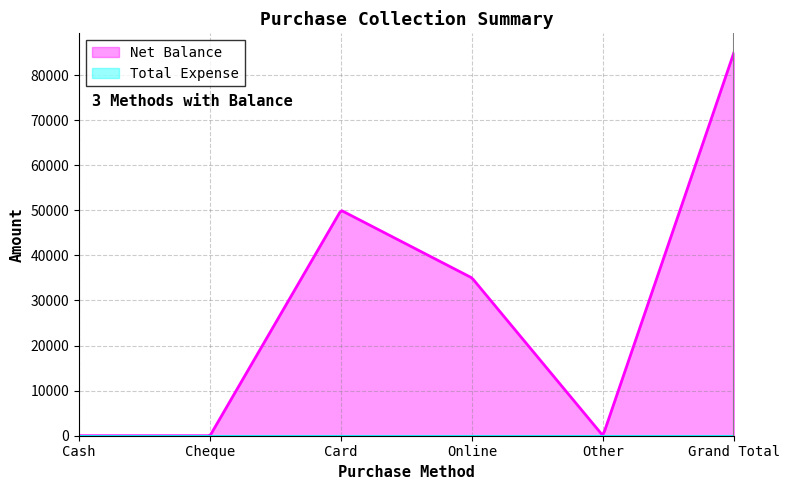

What position from the left is Online?

4